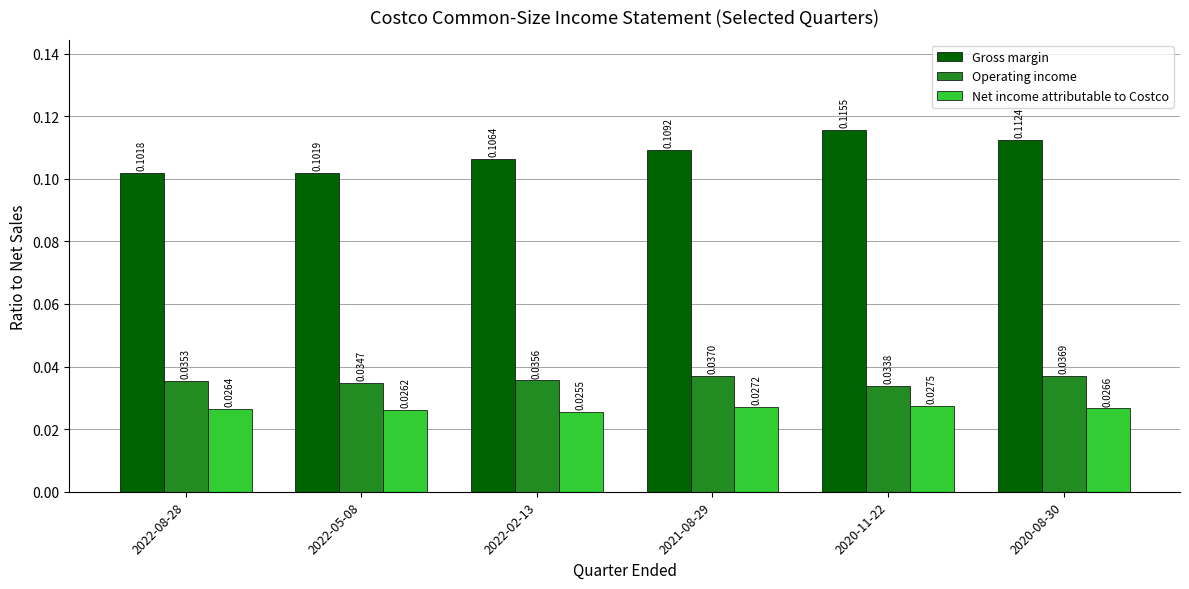

Between 2022-08-28 and 2020-11-22, which series saw the biggest shift?

Gross margin